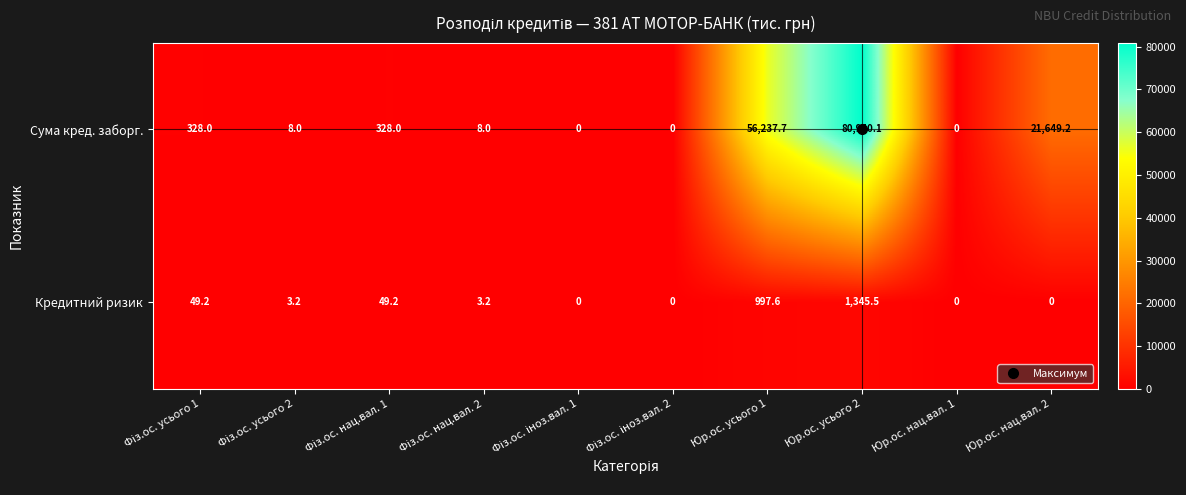

Rank the series by their average value, from highest to lowest.

Сума кред. заборг., Кредитний ризик